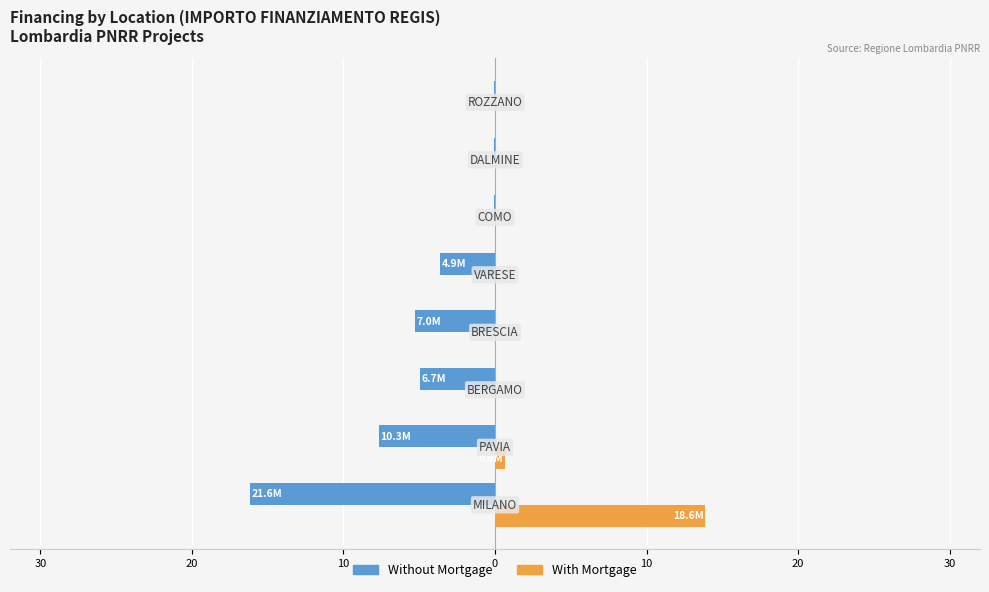

What is the sum of all Without Mortgage values?

-37.8